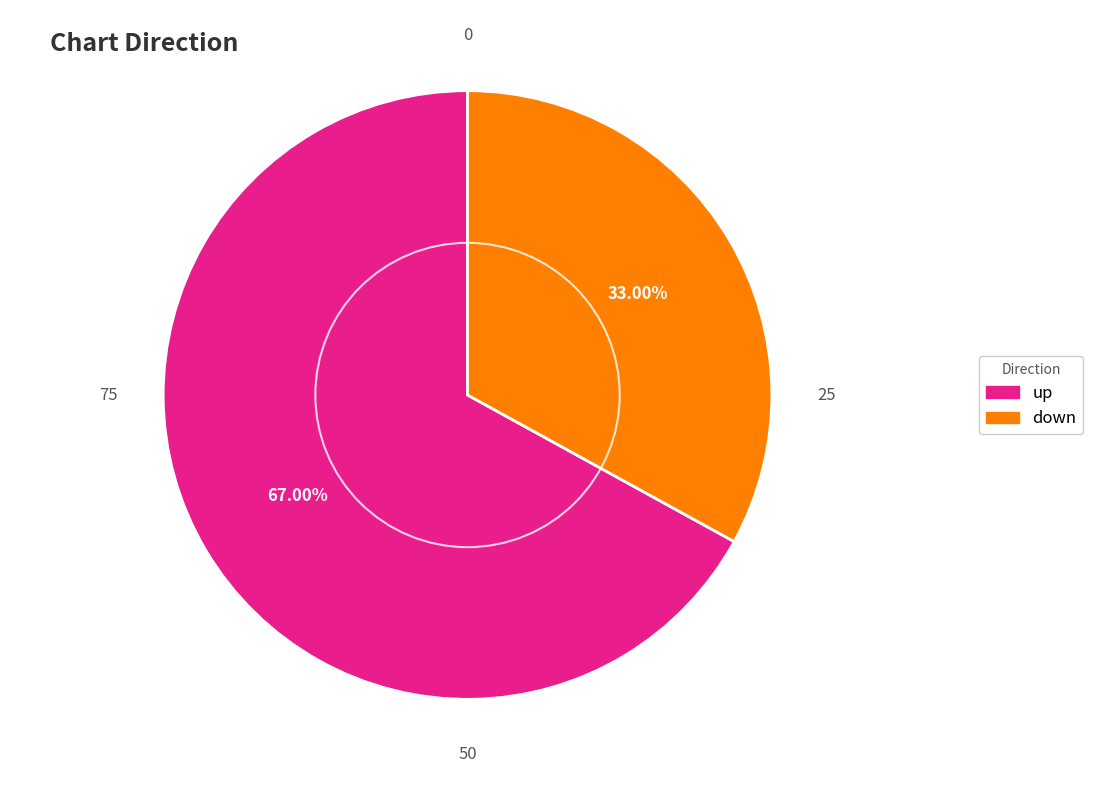

Is down the majority of the pie?

No